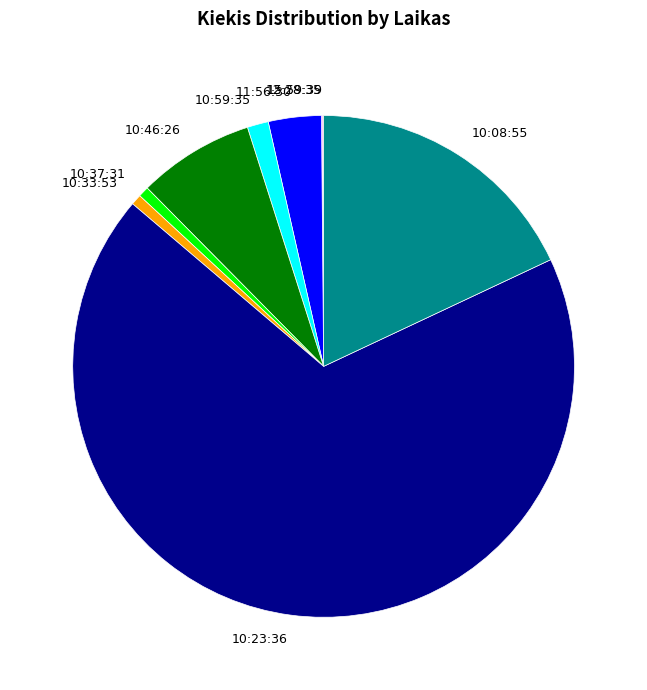

Between 10:46:26 and 10:08:55, which is larger?

10:08:55